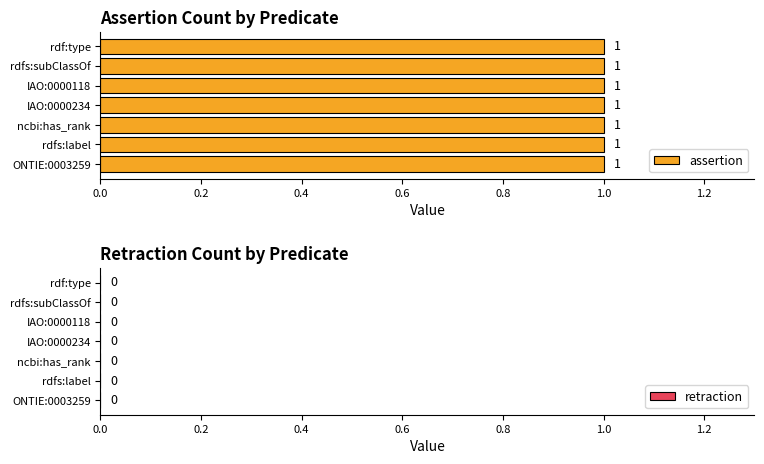

How many groups of bars are there?

7